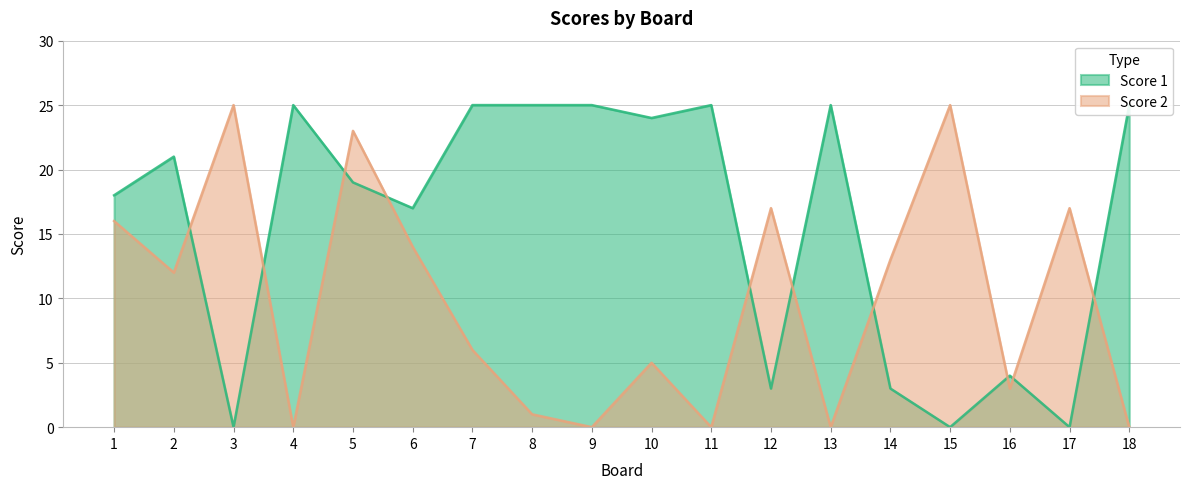

What are all the series names shown in the legend?

Score 1, Score 2